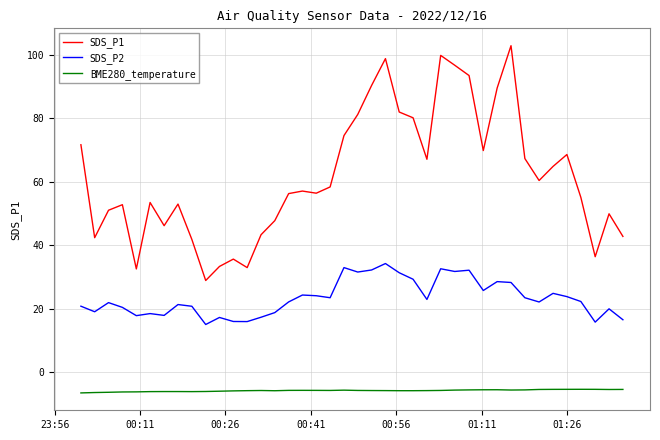

Rank the series by their average value, from lowest to highest.

BME280_temperature, SDS_P2, SDS_P1